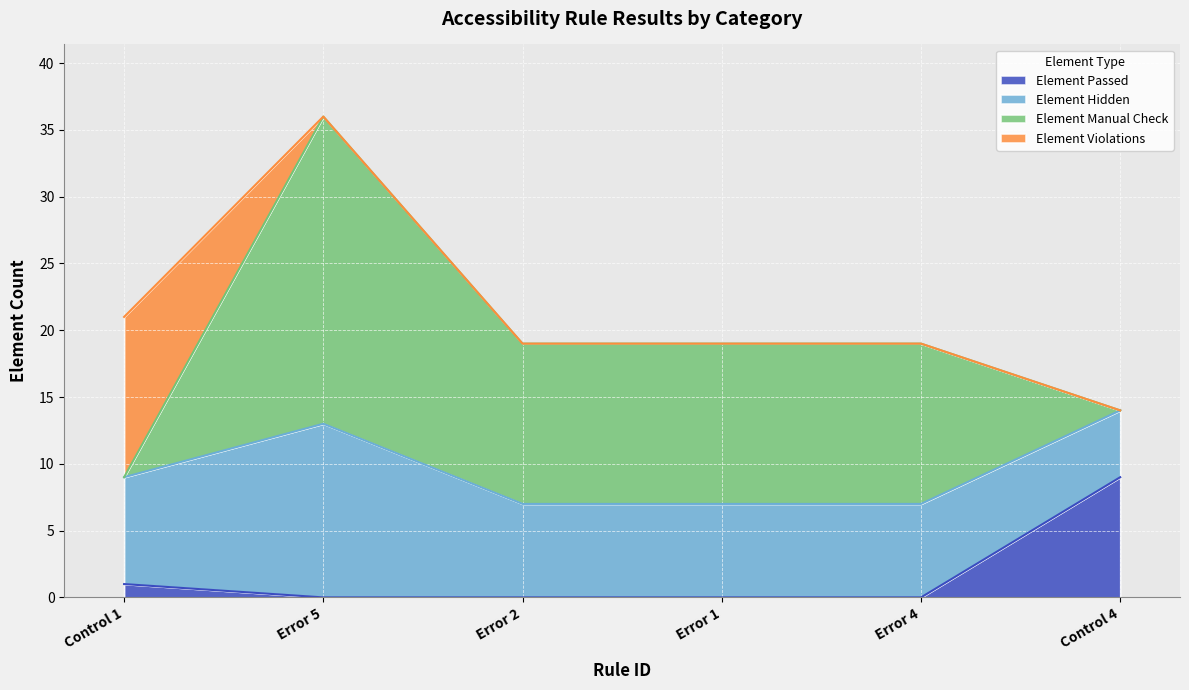

What is the total value across all series at Error 2?

19